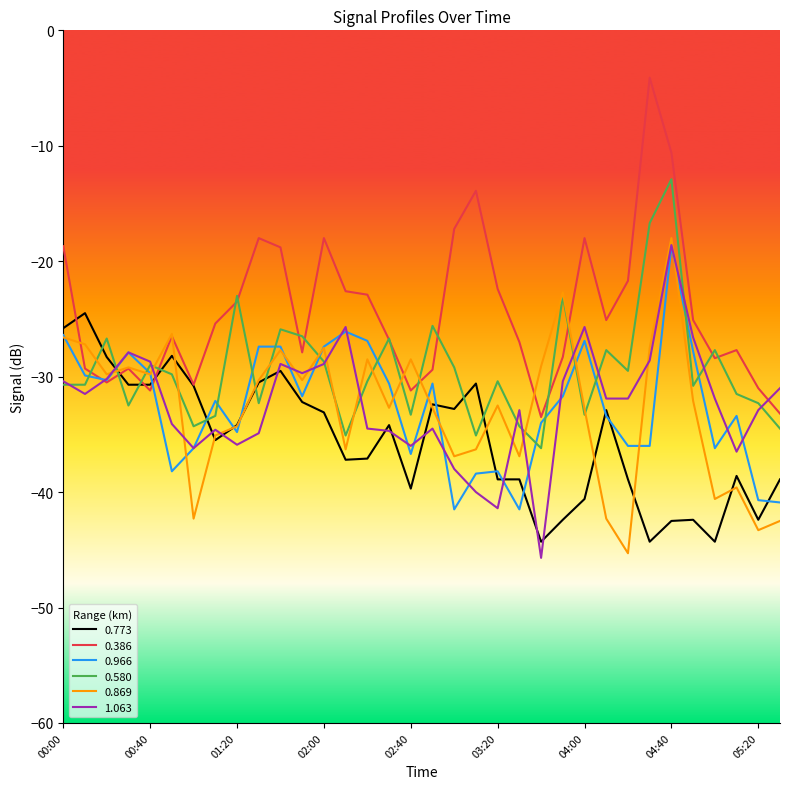

Which series ends up on top after the final intersection of 0.580 and 0.773?

0.580